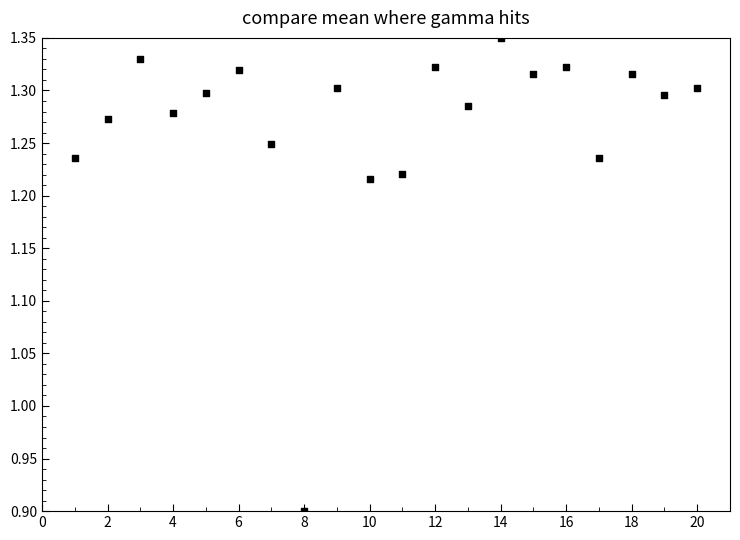

What is the range of X values (max minus min)?

19.0